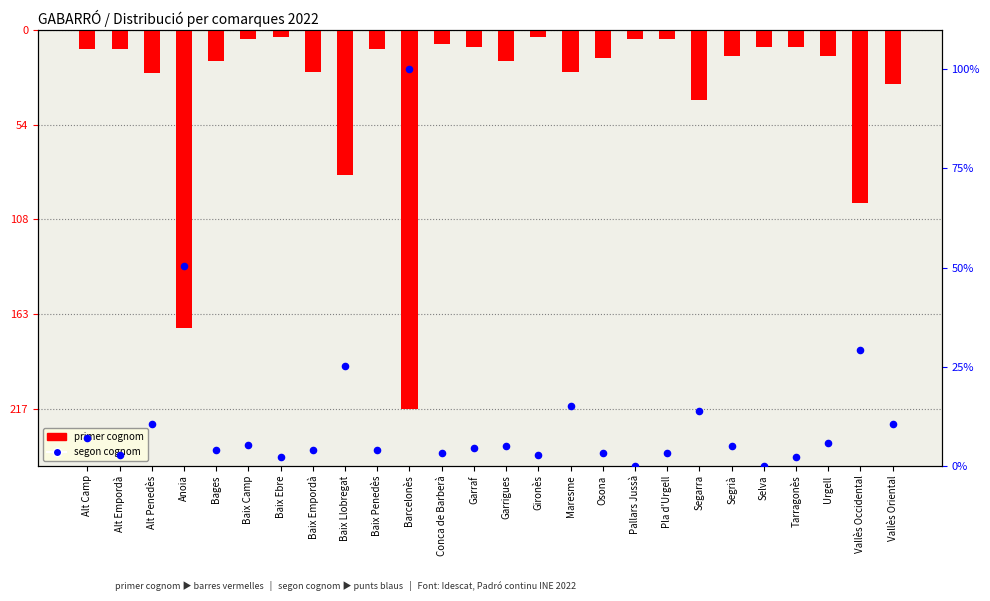

What is the total value across all series at Alt Empordà?

-8.3